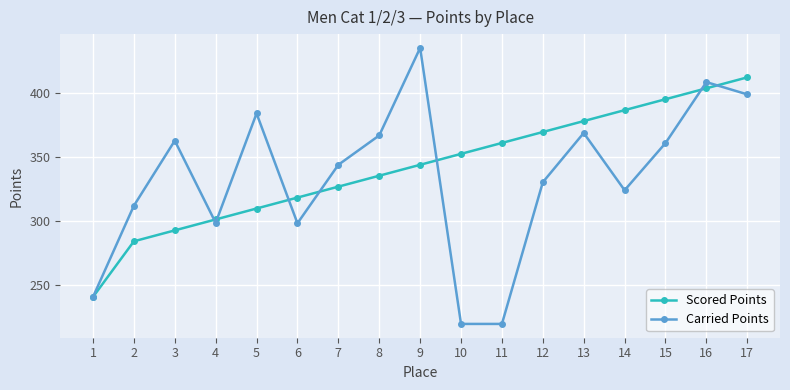

What is the highest value of the Scored Points series?

412.0